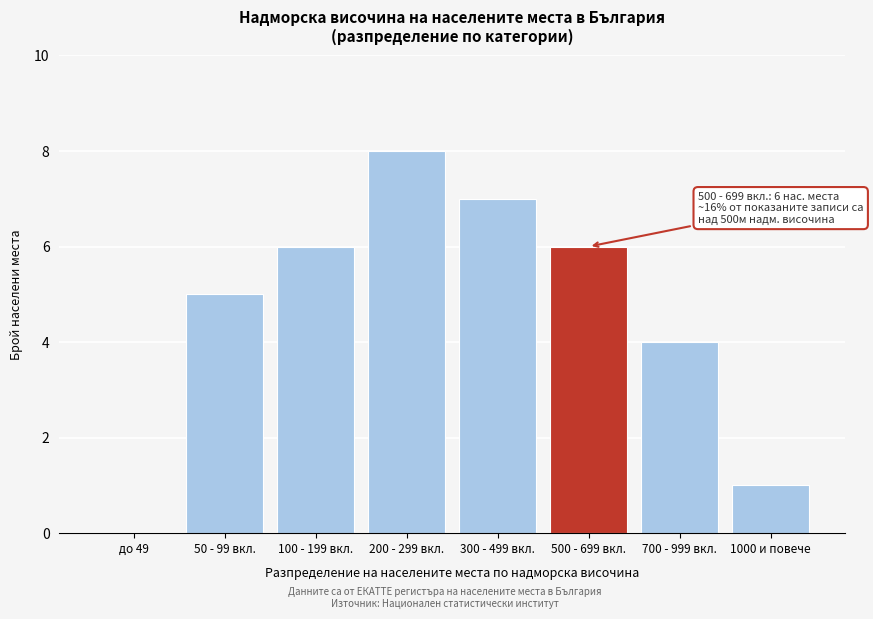

Reading left to right, extract all data points from this chart.

до 49=0	50 - 99 вкл.=5	100 - 199 вкл.=6	200 - 299 вкл.=8	300 - 499 вкл.=7	500 - 699 вкл.=6	700 - 999 вкл.=4	1000 и повече=1